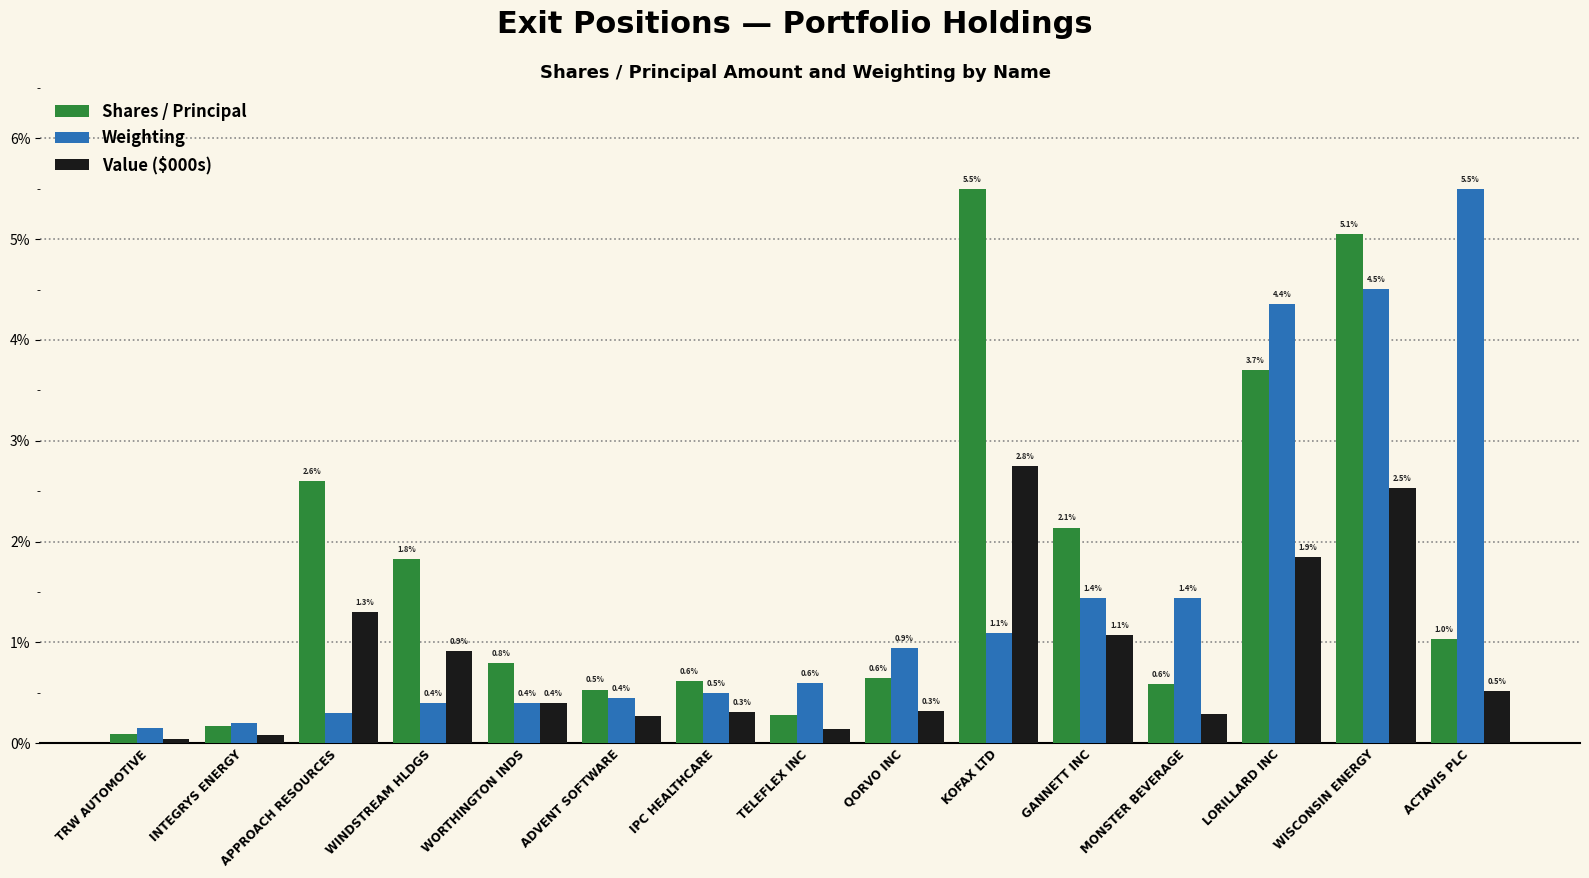

Where is Shares / Principal nearest to the value 0?

TRW AUTOMOTIVE